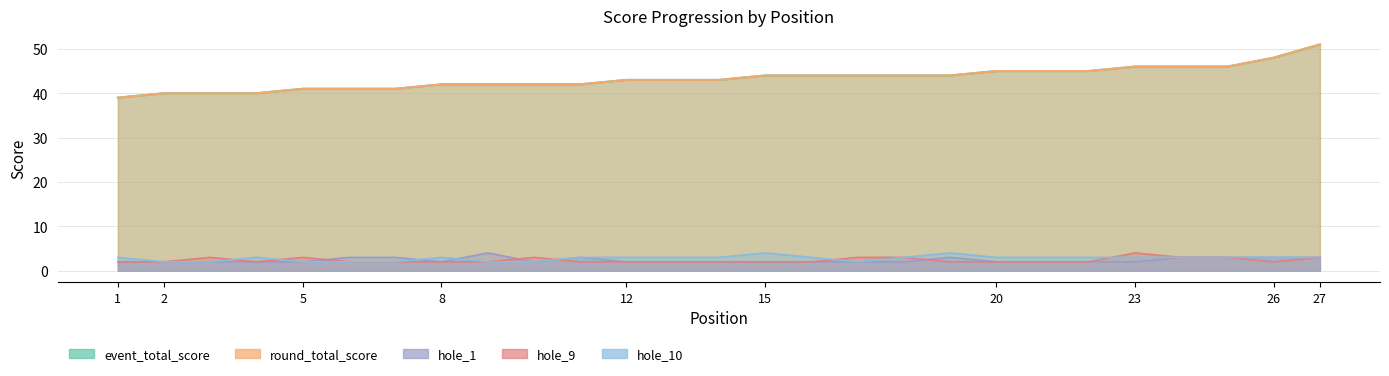

Which has a higher value, 20 or 20?

20